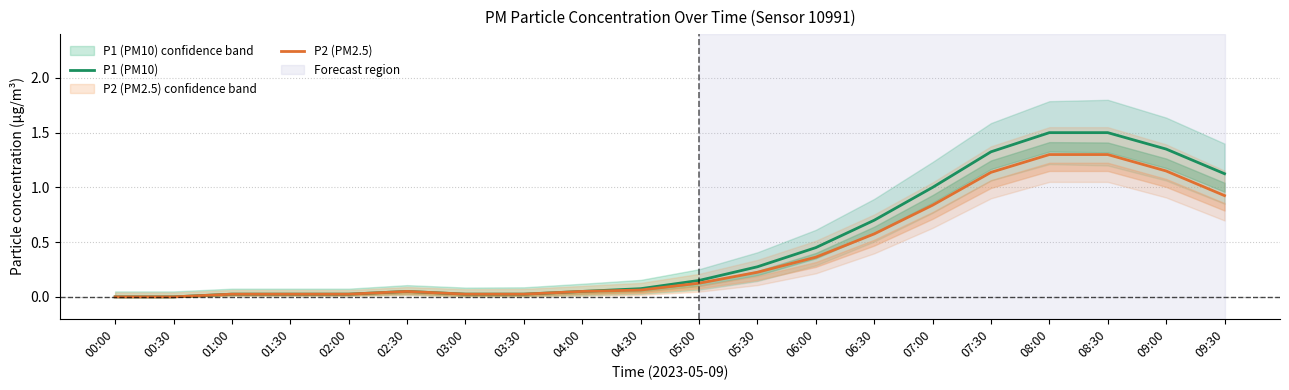

What is the spread (max minus min) of values at 07:30?

0.2